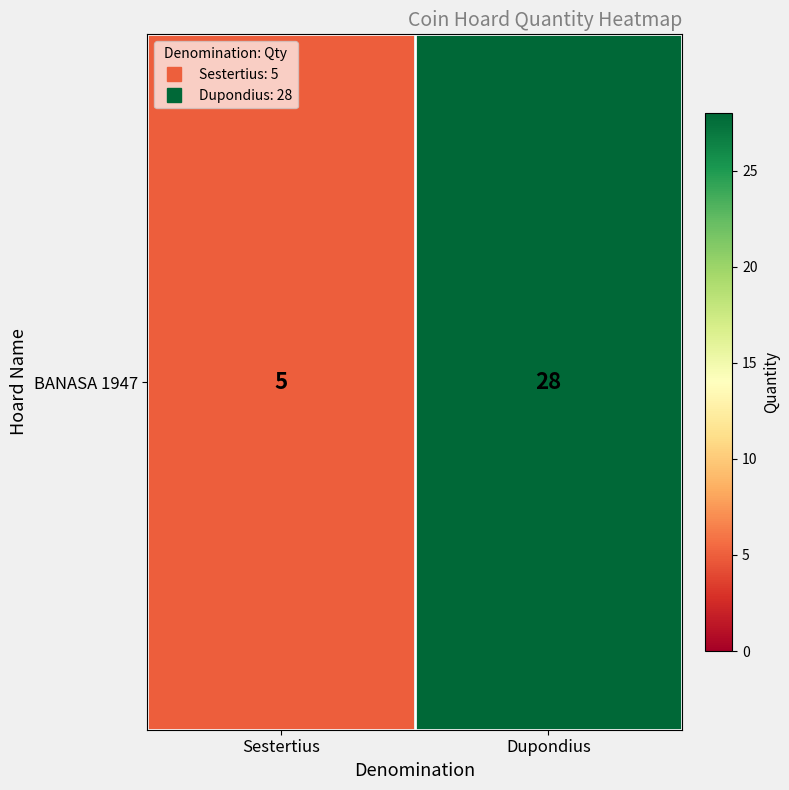

What is the sum of the values at Sestertius and Dupondius?

33